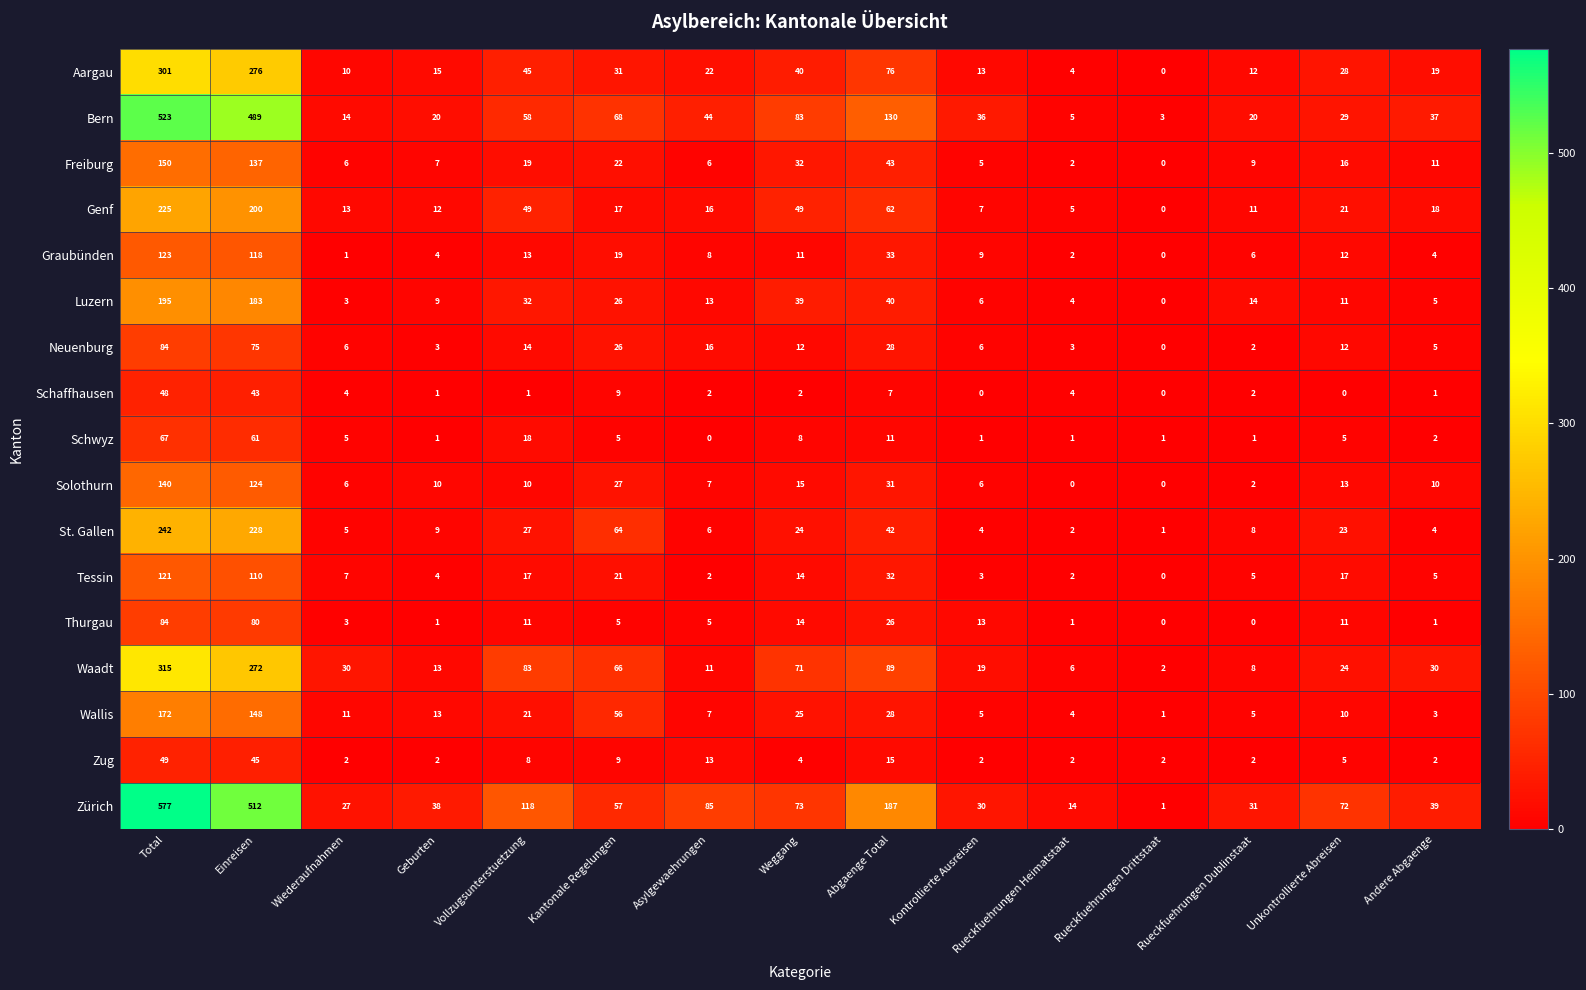

The Thurgau series shows 1 at Andere Abgaenge. True or false?

True